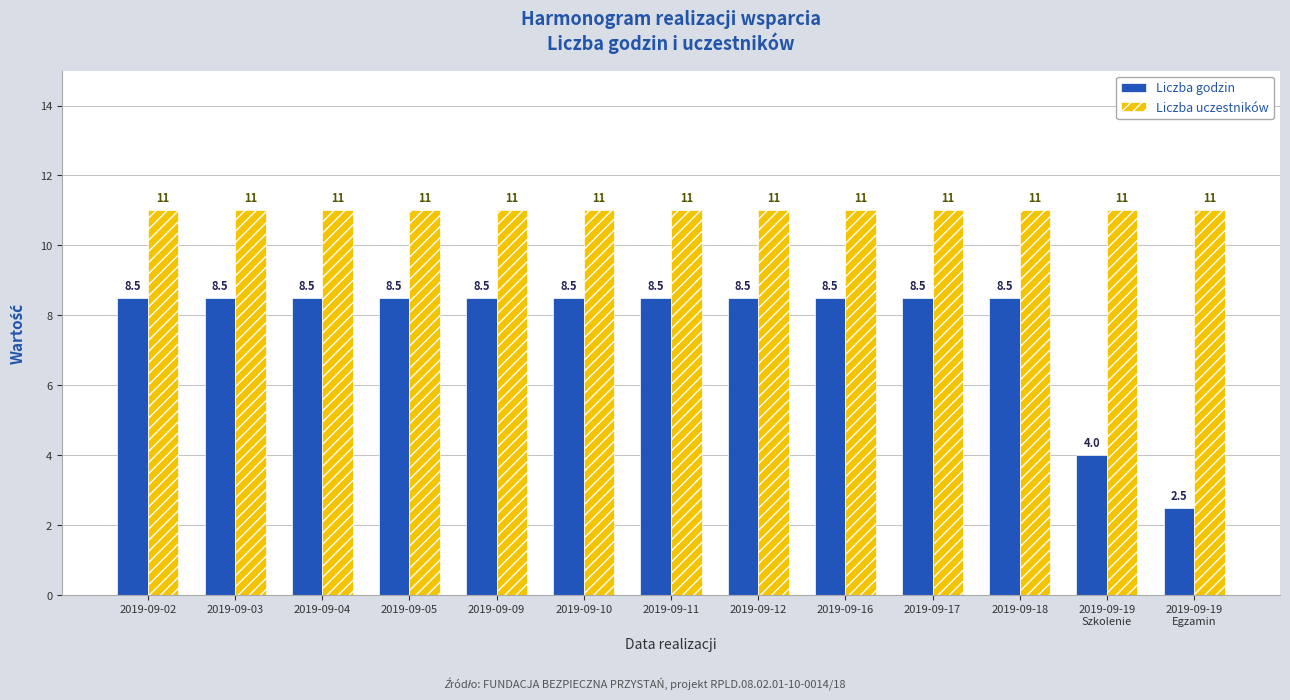

Rank the series at 2019-09-03 from highest to lowest value.

Liczba uczestników, Liczba godzin